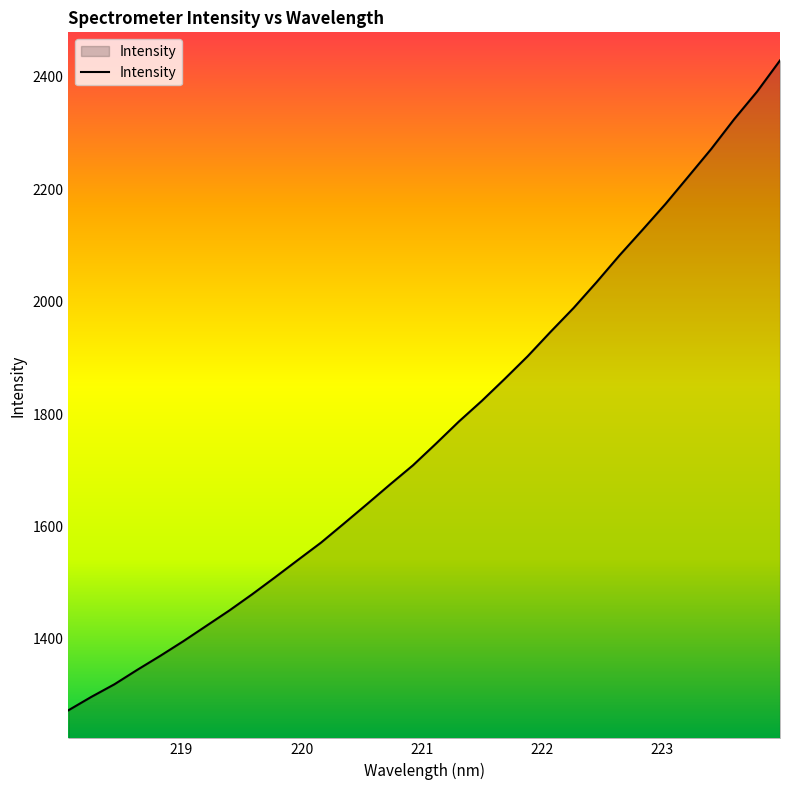

What is the maximum value shown in the chart?

2429.5